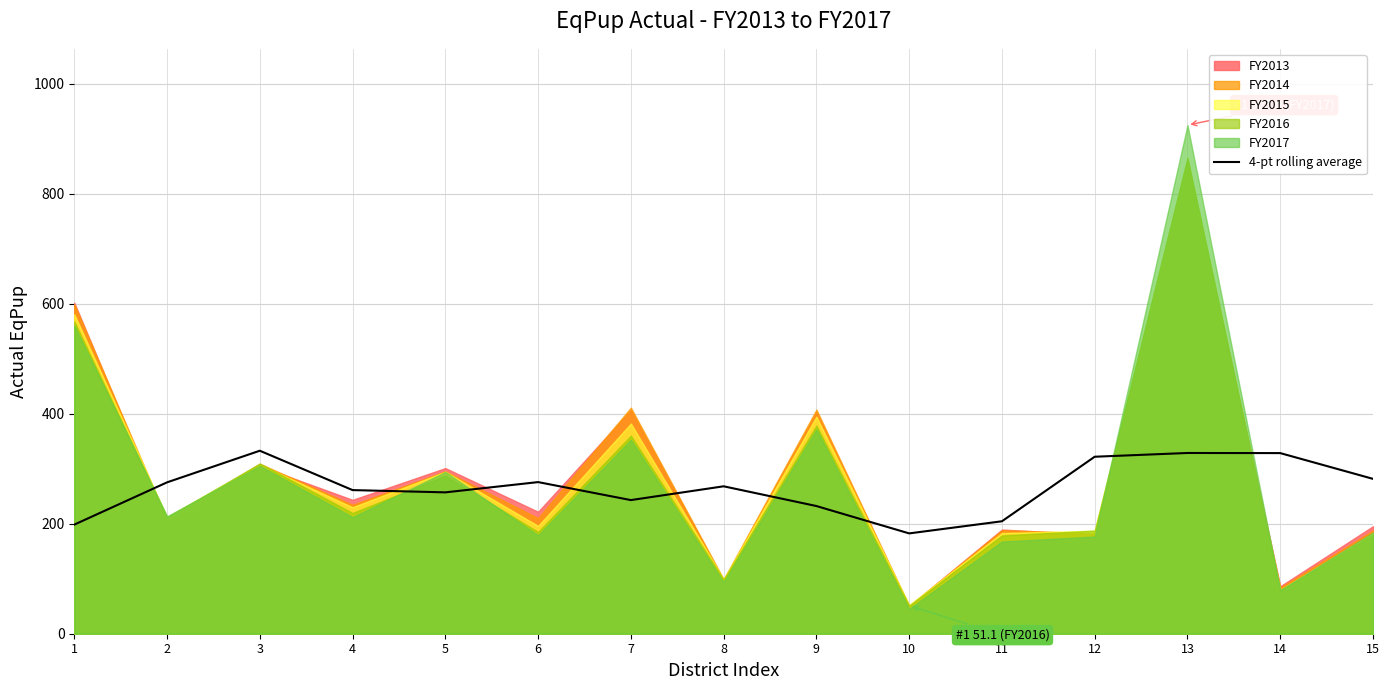

The chart shows a value of 281.6 at 15. True or false?

True